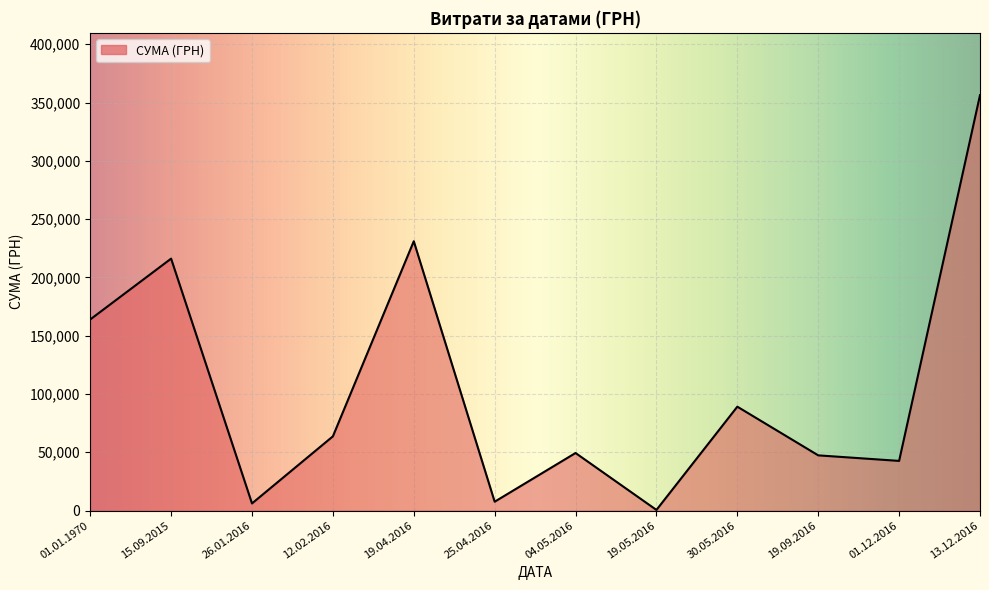

Where is the data nearest to the value 178415?

01.01.1970